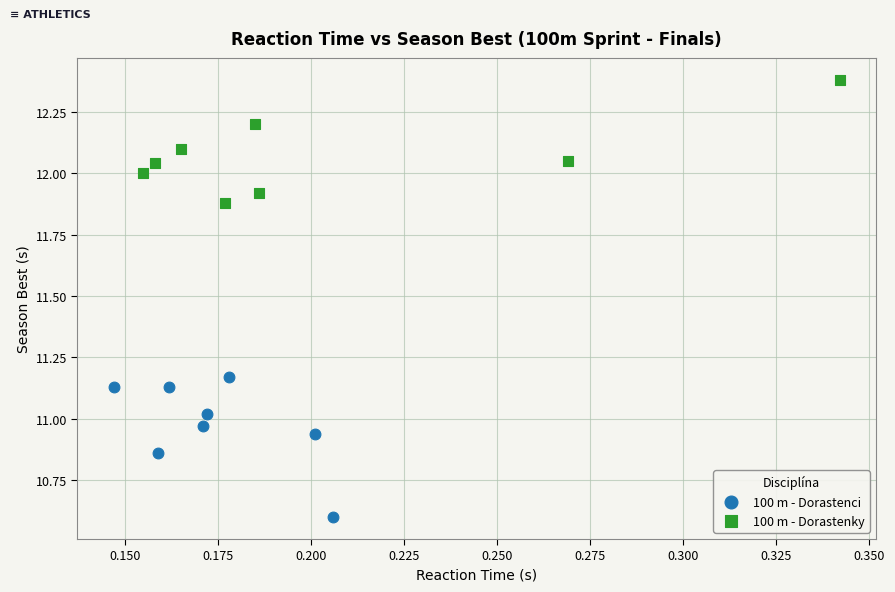

Which series has the widest spread of Y values?

100 m - Dorastenci